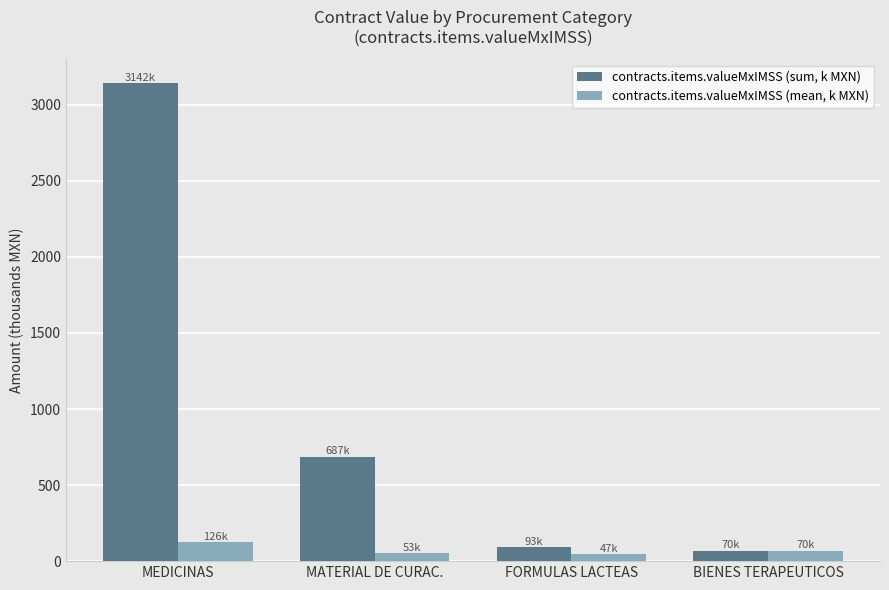

Which category has the highest value in the contracts.items.valueMxIMSS (sum, k MXN) series?

MEDICINAS